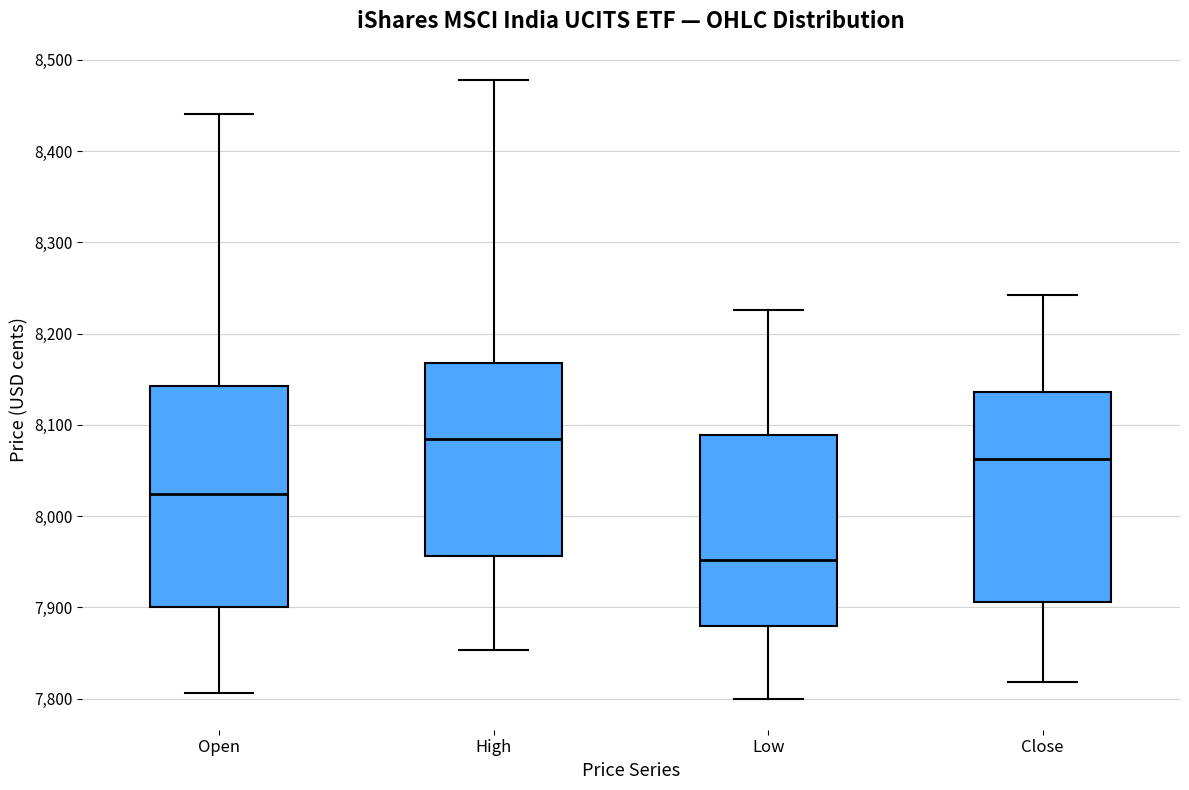

Which box's median line is the highest?

High